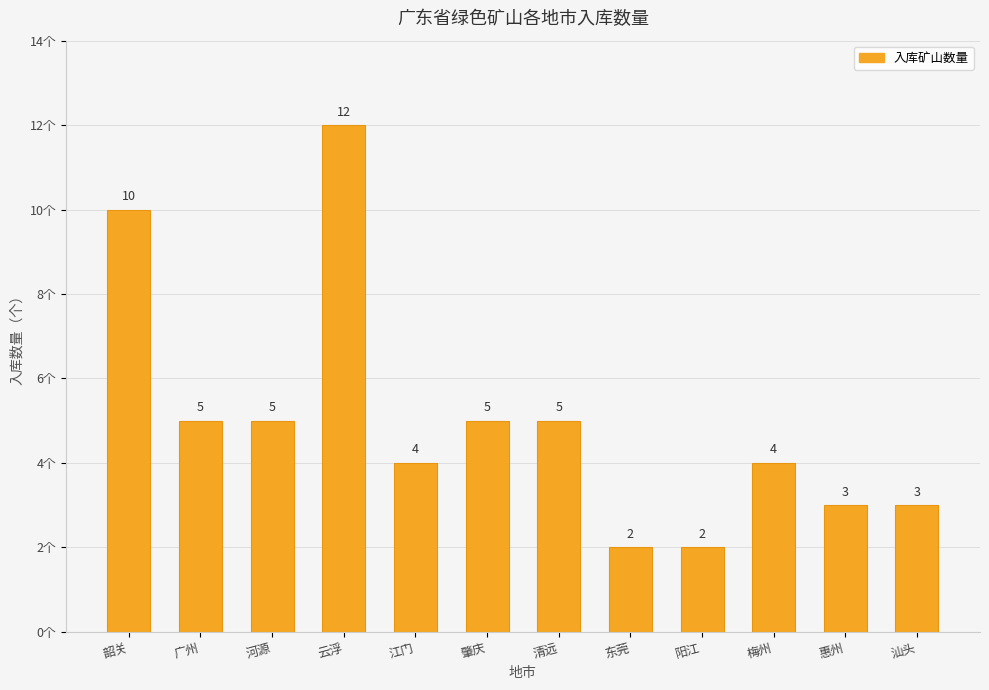

What is the average value?

5